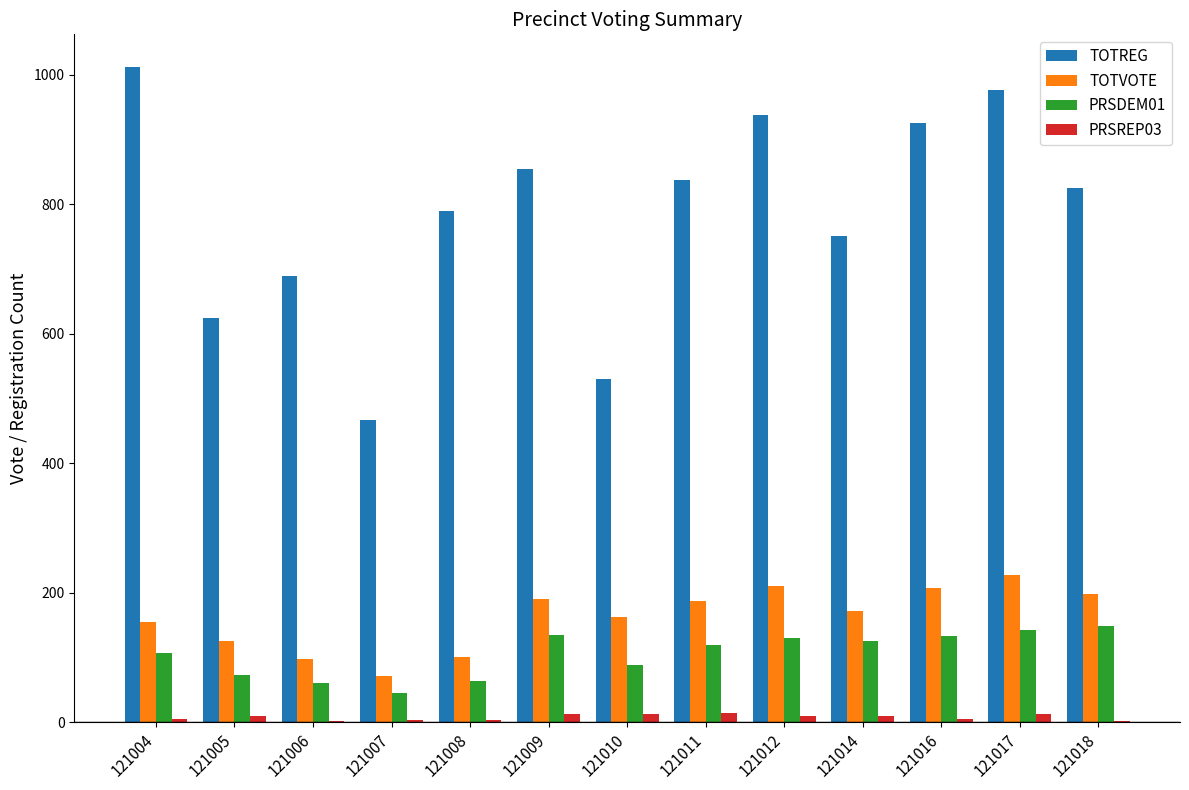

Is it true that PRSDEM01 equals 149 at 121018?

True